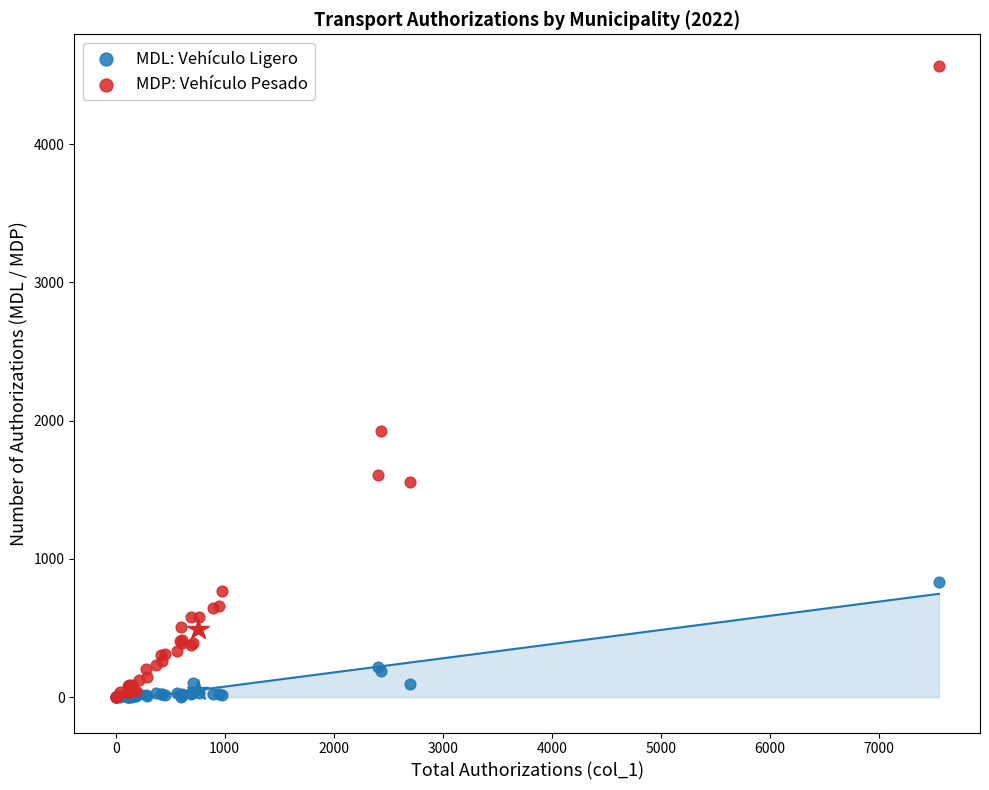

Which series contains the highest Y value?

MDP: Vehículo Pesado